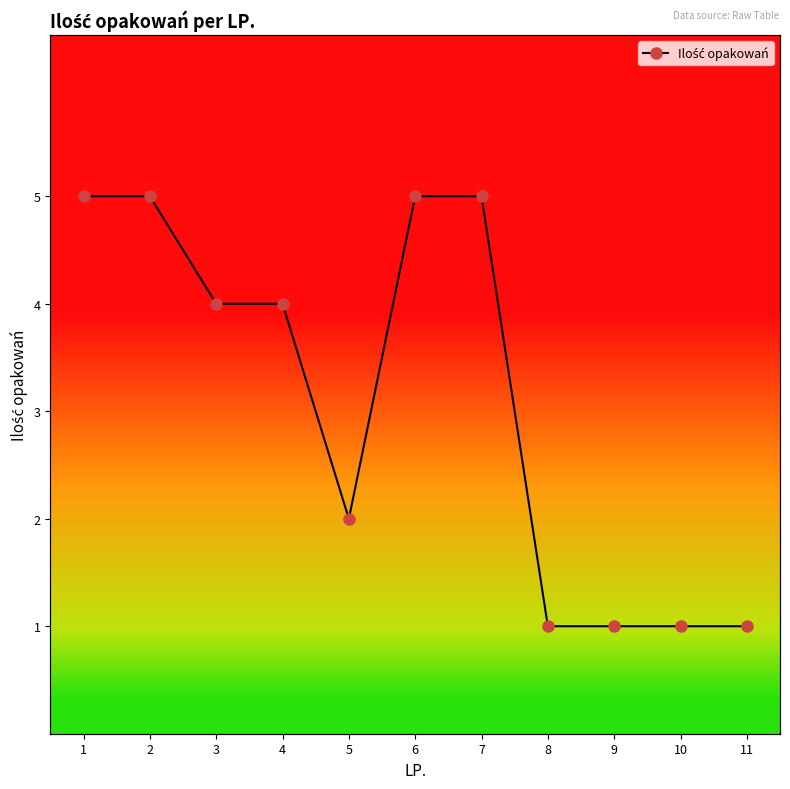

What is the maximum value shown in the chart?

5